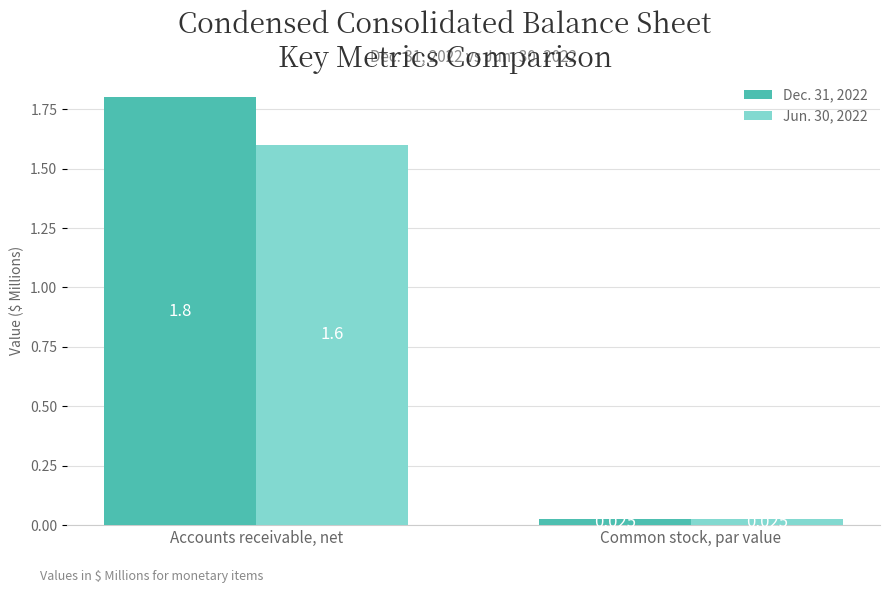

How many groups of bars are there?

2